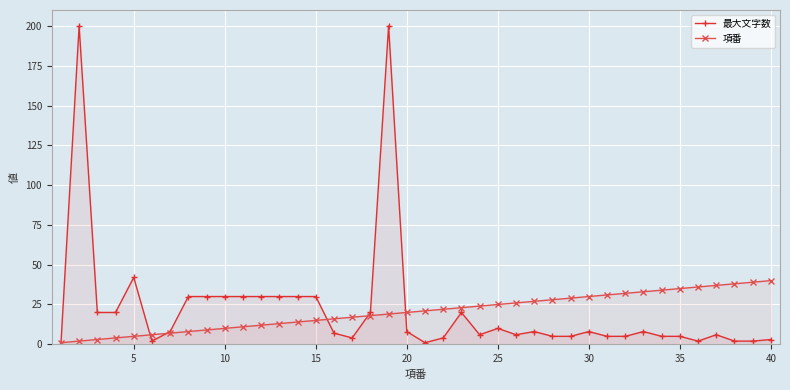

Does the chart display data point markers on the line(s)?

Yes